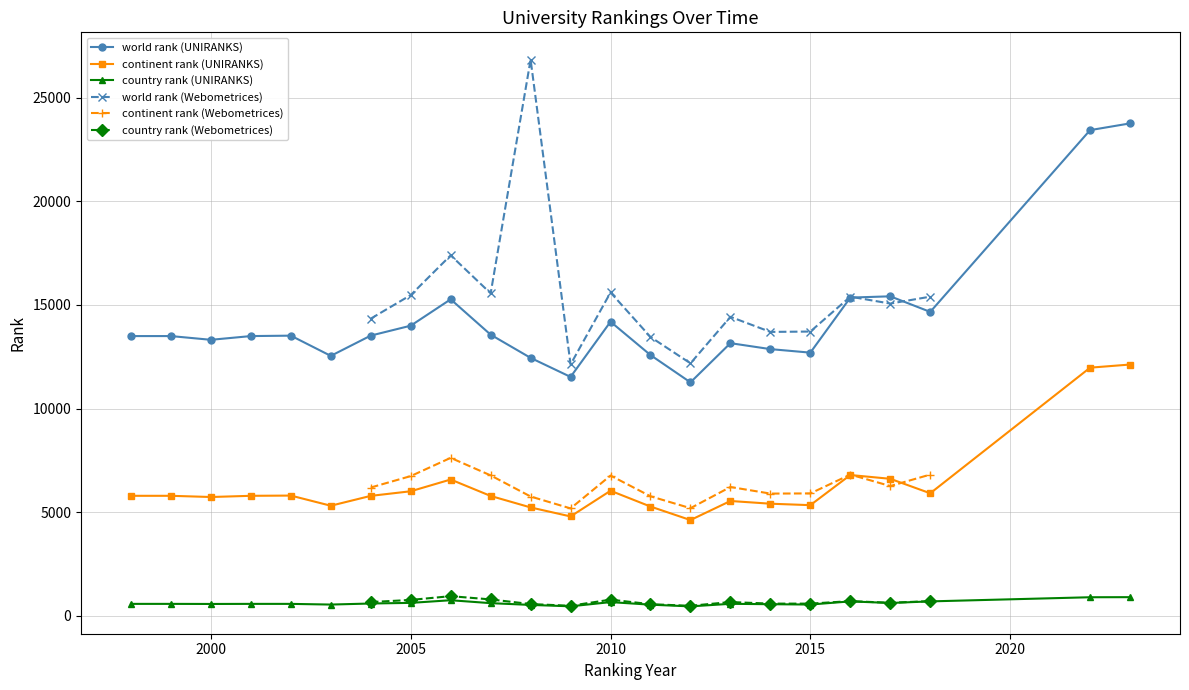

True or false: continent rank (UNIRANKS) has more than 0 points higher than both neighbors.

True